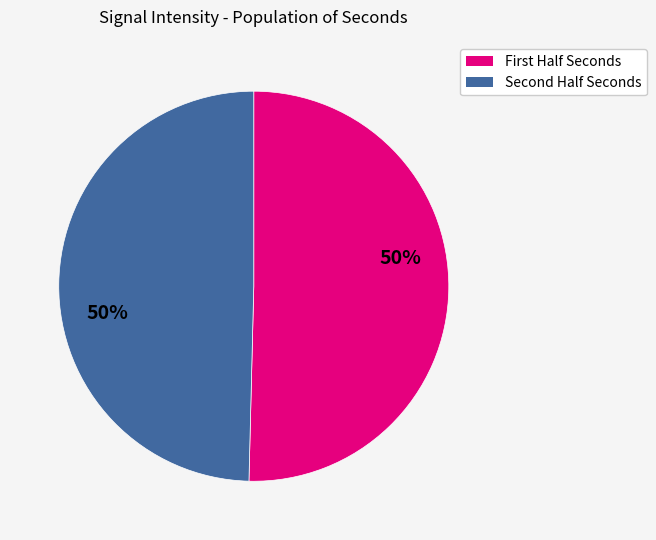

To the nearest percent, what is the average slice percentage?

50%